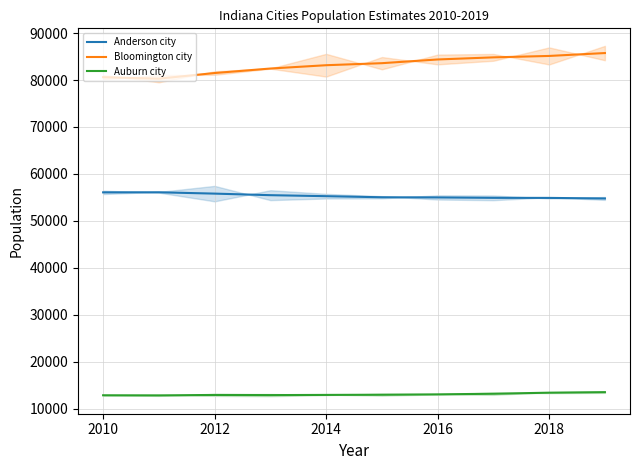

What is the total value across all series at 2010?

149169